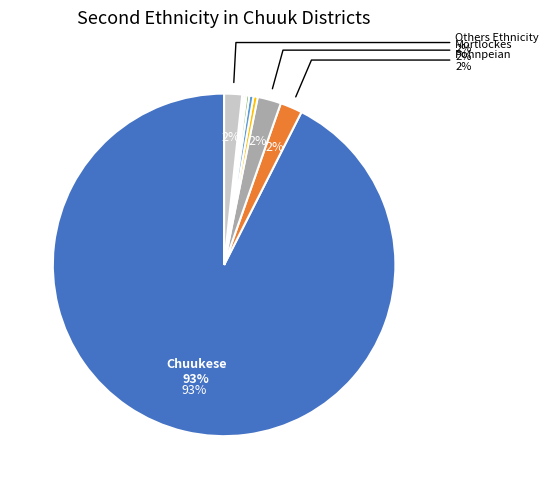

Does any single category account for the majority?

Yes